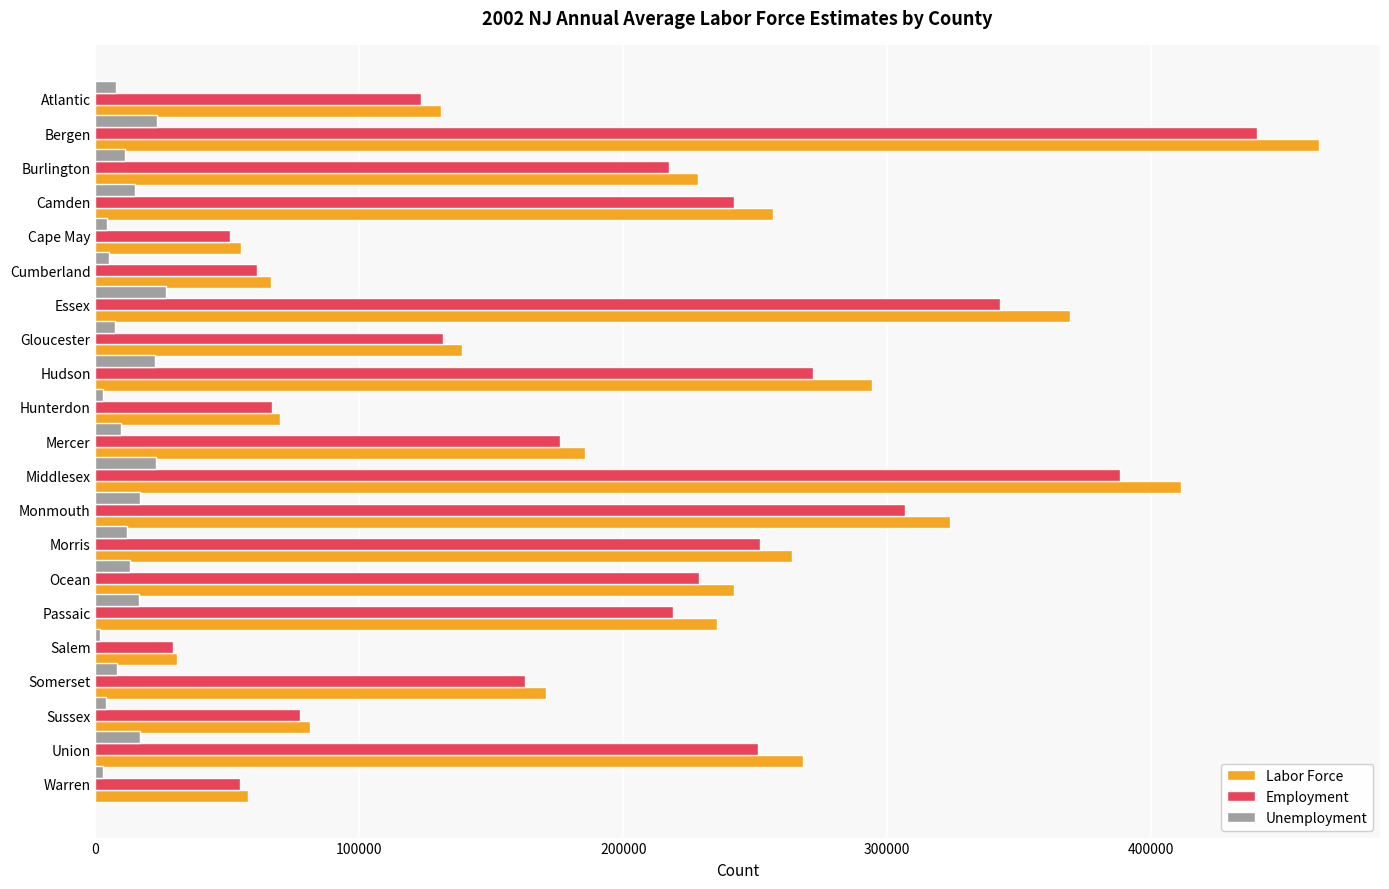

What is the maximum value shown in the chart?

463621